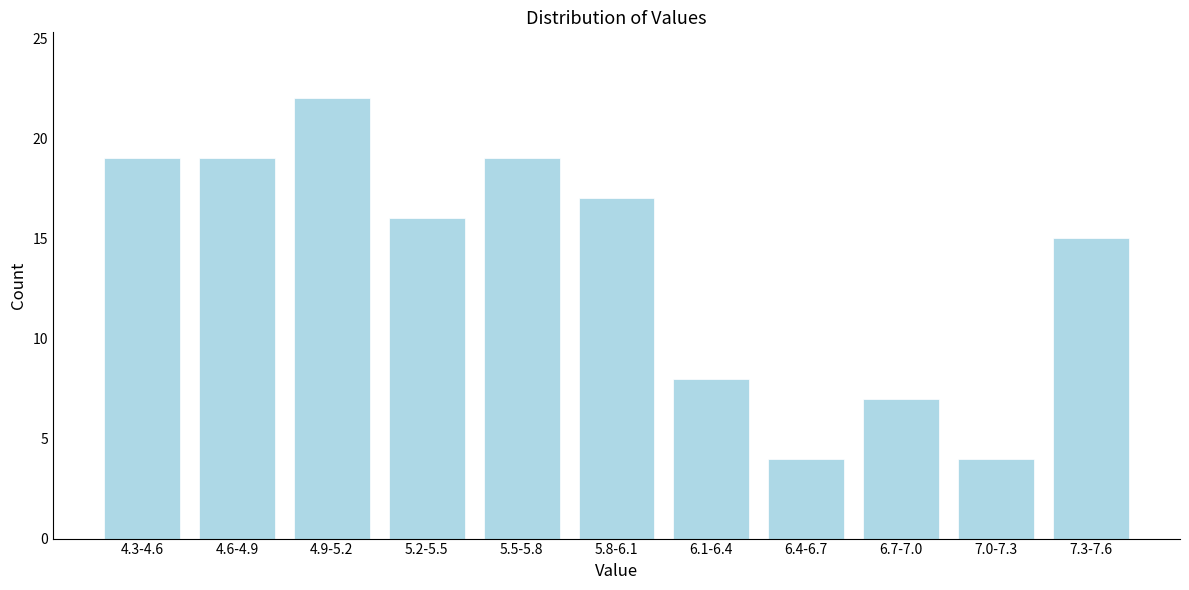

Reading left to right, list all the values displayed in this chart.

4.3-4.6=19	4.6-4.9=19	4.9-5.2=22	5.2-5.5=16	5.5-5.8=19	5.8-6.1=17	6.1-6.4=8	6.4-6.7=4	6.7-7.0=7	7.0-7.3=4	7.3-7.6=15